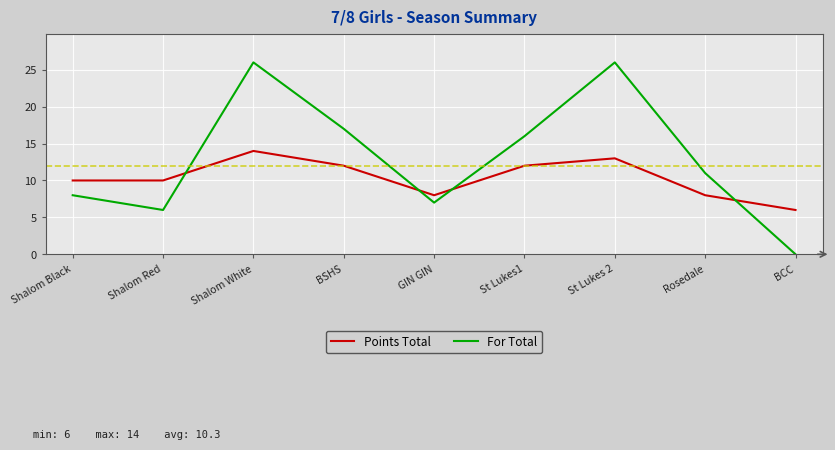

Where do For Total and Points Total first cross each other?

Shalom Red and Shalom White